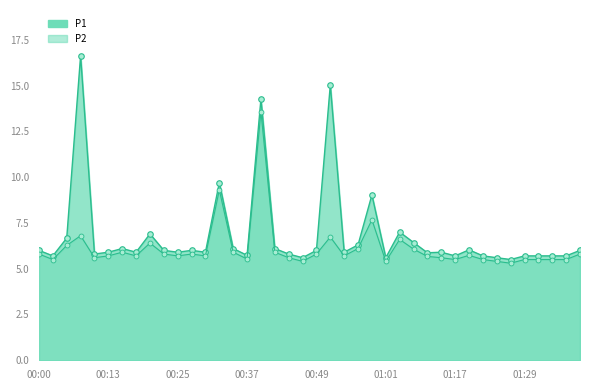

Rank the series by their maximum value, from highest to lowest.

P1, P2